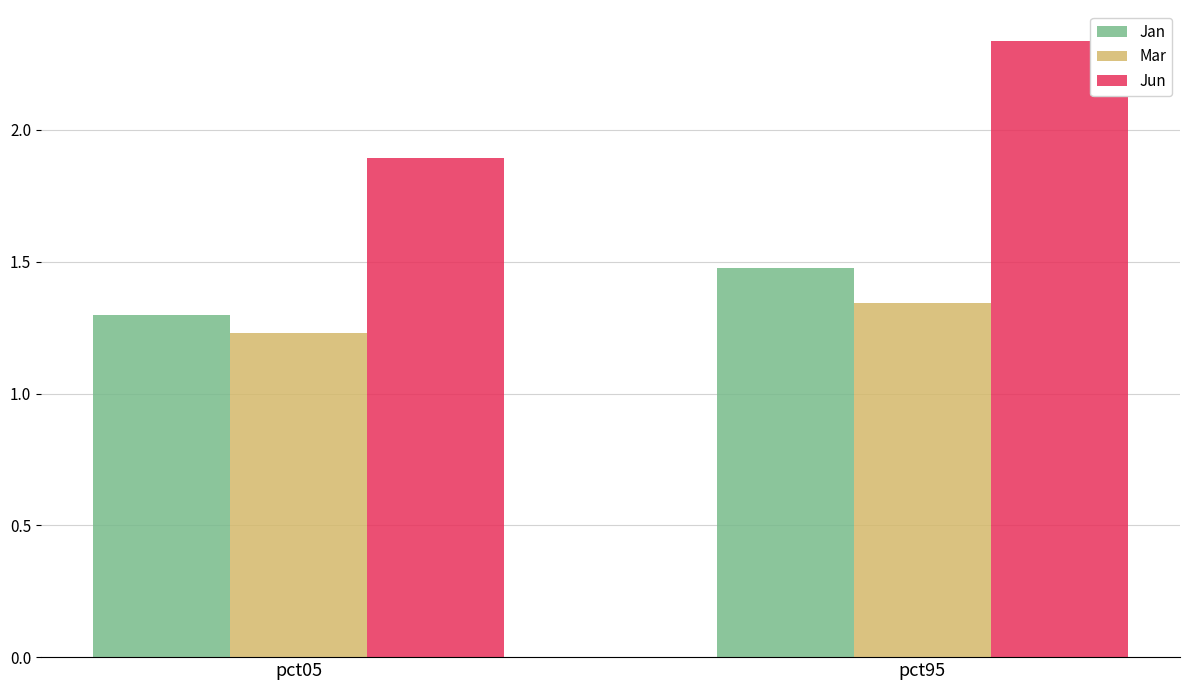

What is the difference between the Jun values at pct05 and pct95?

0.4